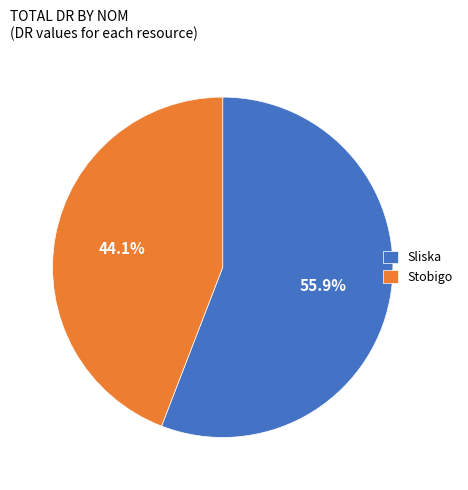

To the nearest percent, what is the average slice percentage?

50%